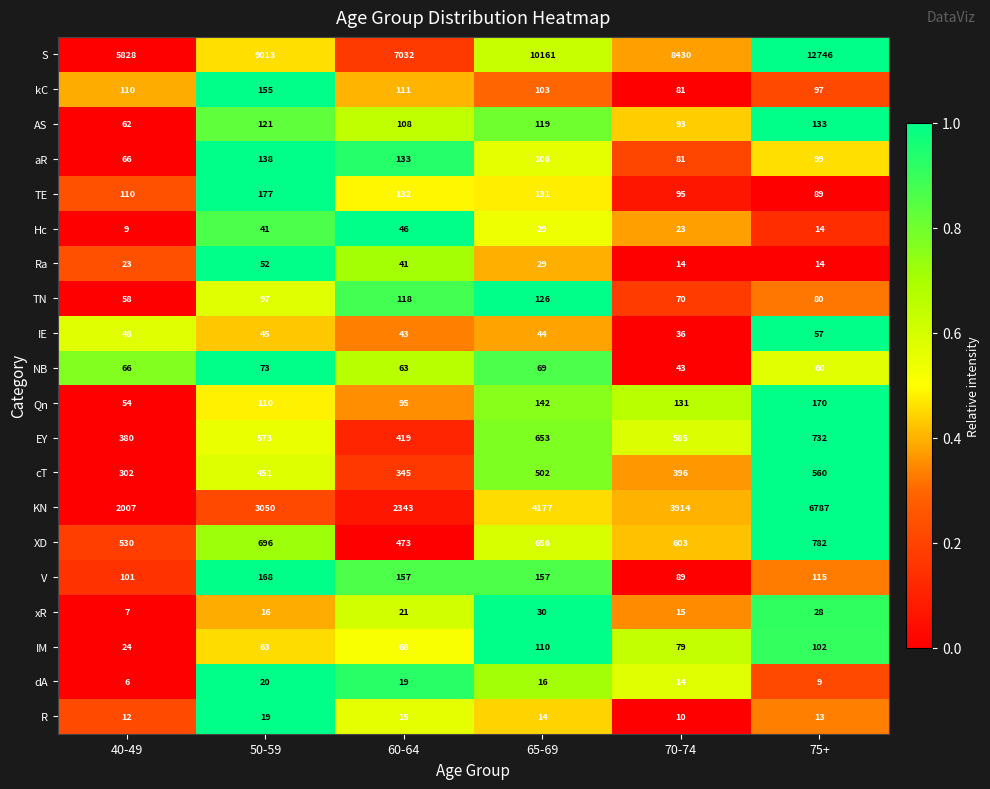

Between 40-49 and 60-64, which series saw the biggest shift?

S